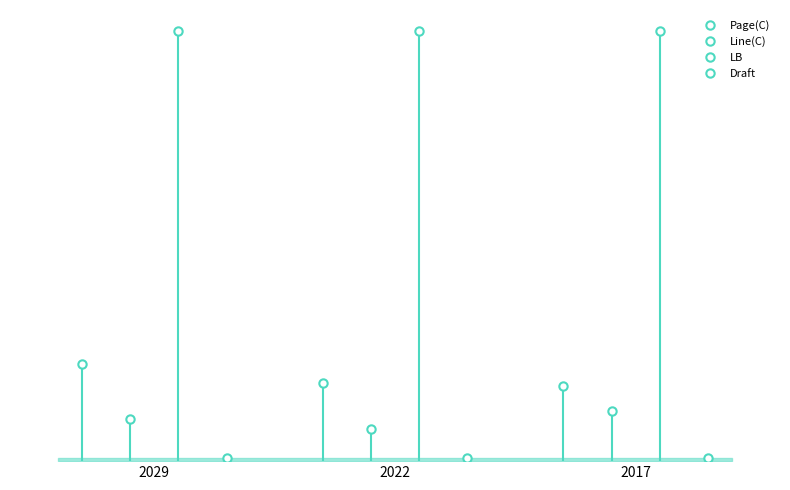

Is this an area chart (filled region under the line)?

No